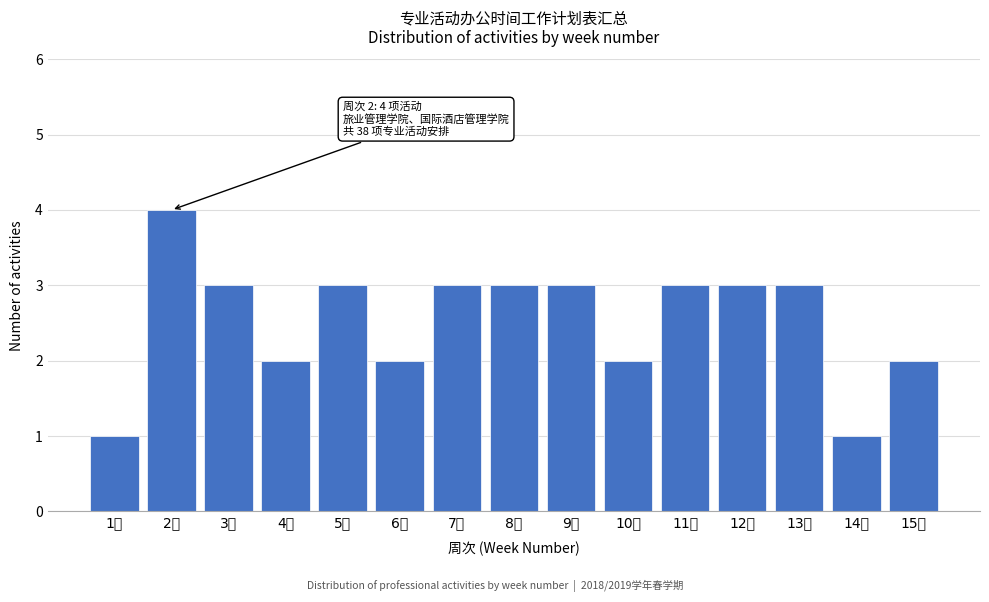

Reading left to right, what are all the values shown in this chart?

1	4	3	2	3	2	3	3	3	2	3	3	3	1	2